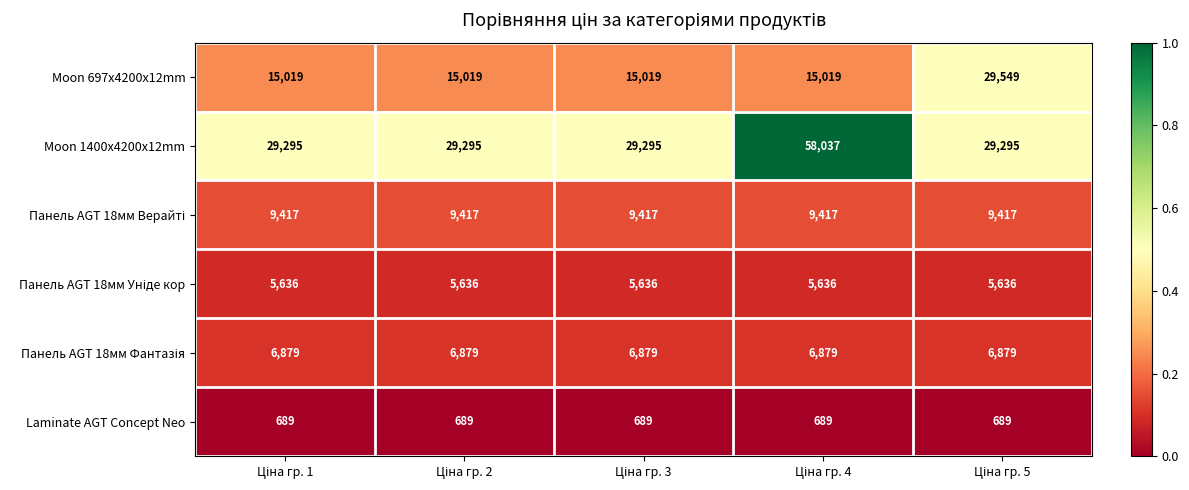

Which series has the largest range (max minus min)?

Moon 1400x4200x12mm